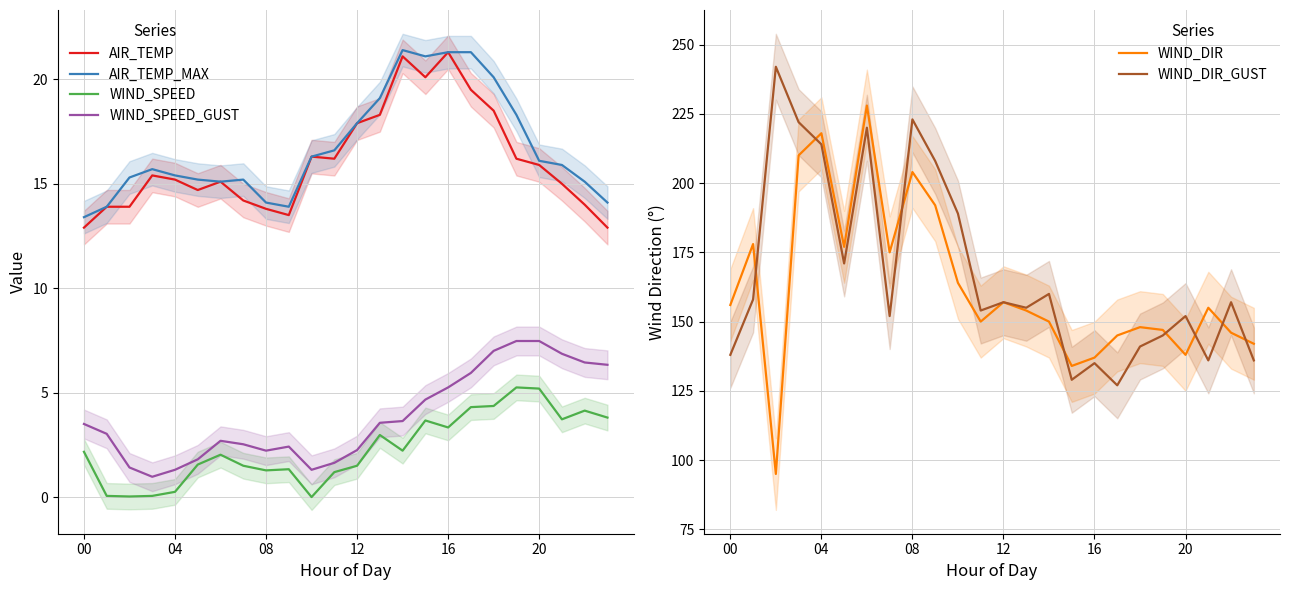

What is the lowest value of the AIR_TEMP series?

12.9